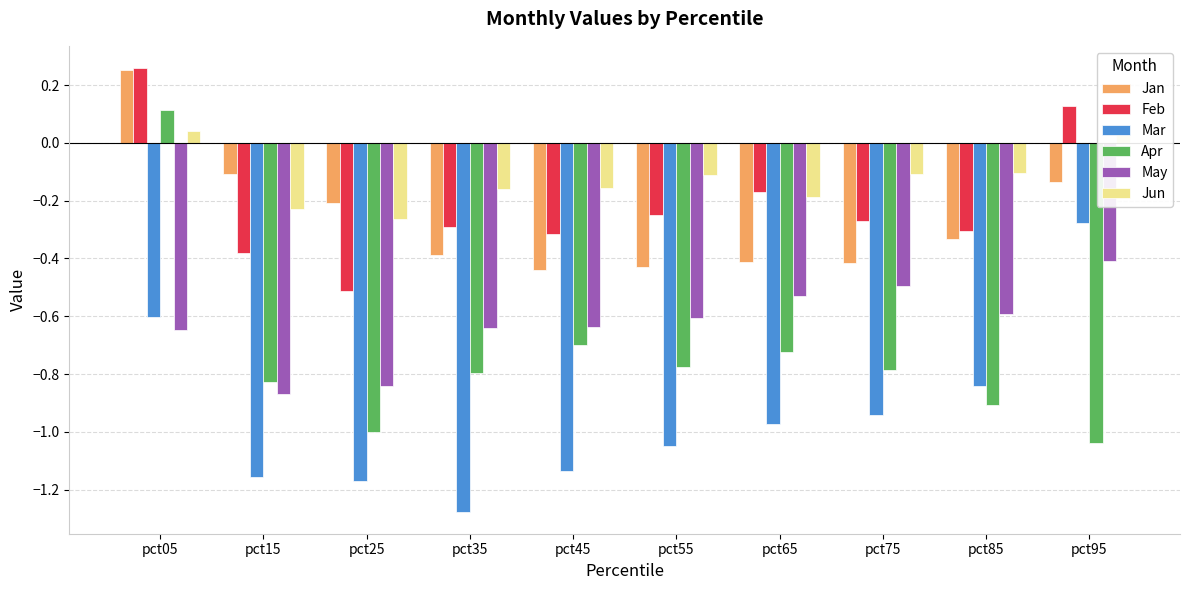

What is the value of the Feb bar at the 1st from the left?

0.3